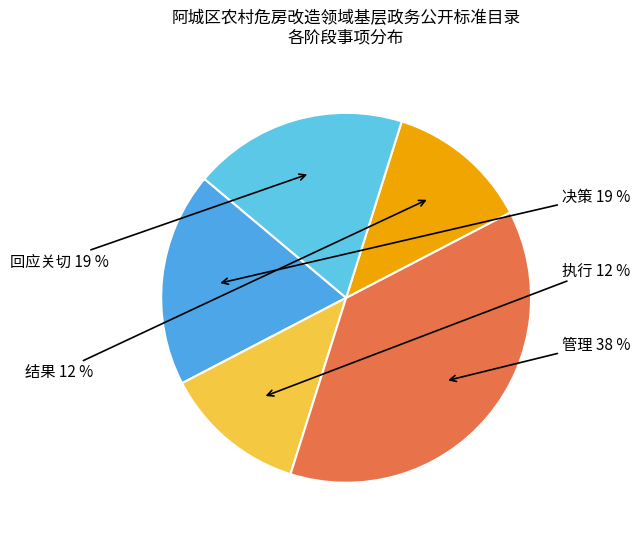

How many slices are in this pie chart?

5